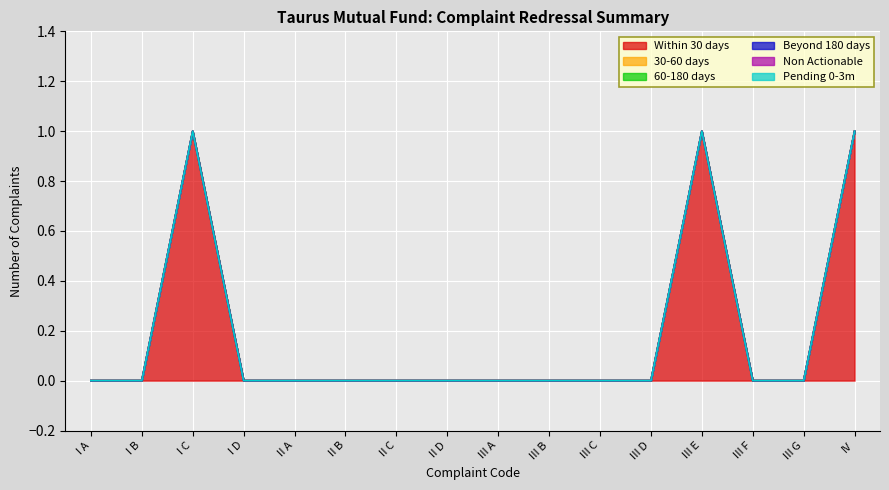

Does the chart display data point markers on the line(s)?

No